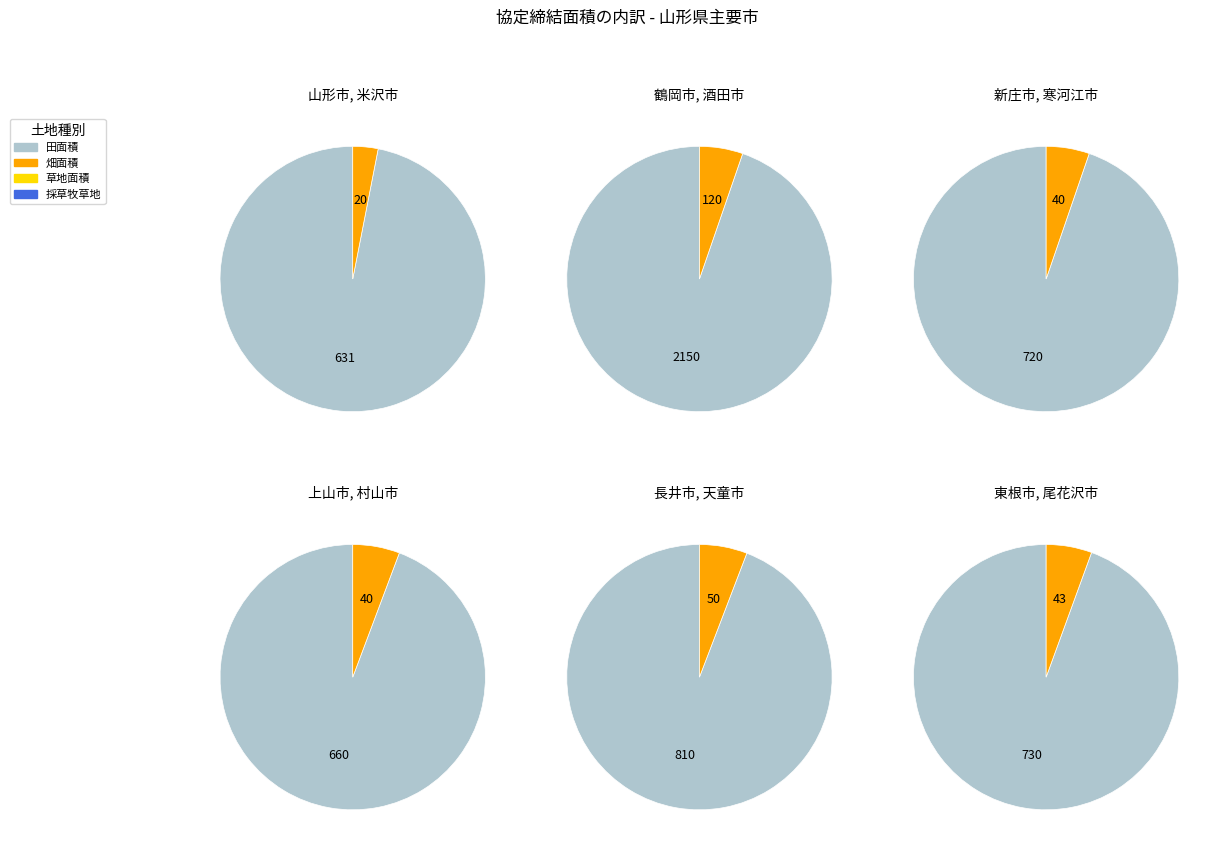

Combined, do 9 and 6 account for over 50%?

No